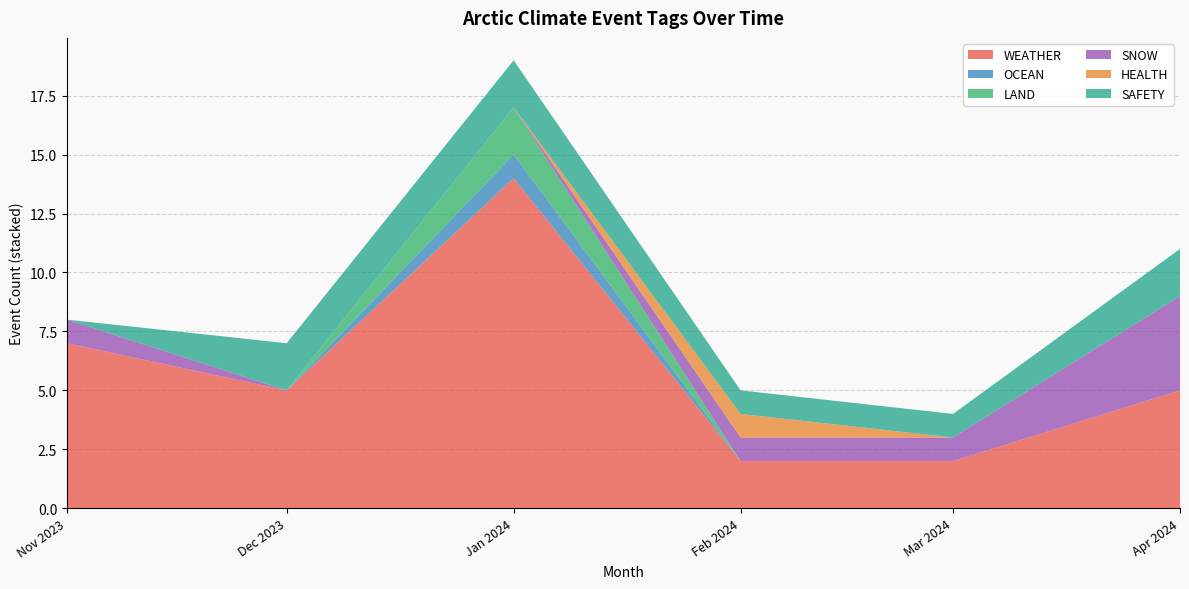

At which label does WEATHER reach its peak?

Jan 2024